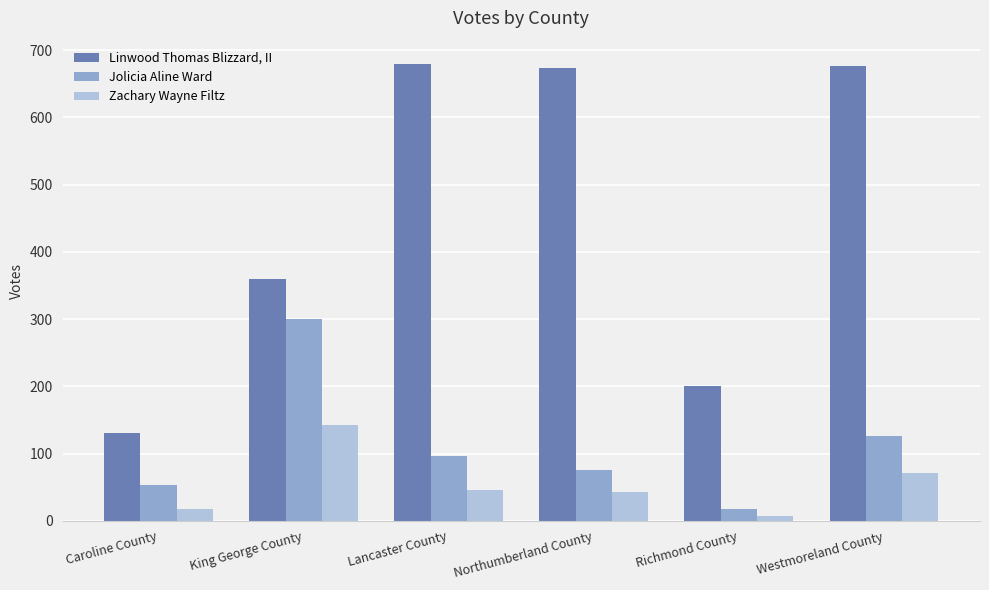

How many bars are there in each group?

3